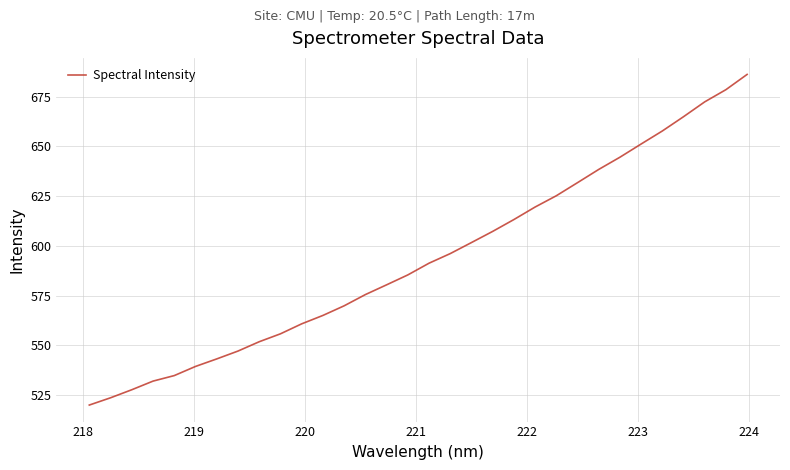

Reading right to left, extract all data points from this chart.

686.2	678.5	672.4	664.9	657.7	651.2	644.6	638.4	631.8	625.2	619.5	613.2	607.3	601.7	596.1	591.3	585.4	580.4	575.5	569.9	565.1	560.8	555.8	551.8	547.1	543.2	539.4	534.8	532.0	527.7	523.7	520.0